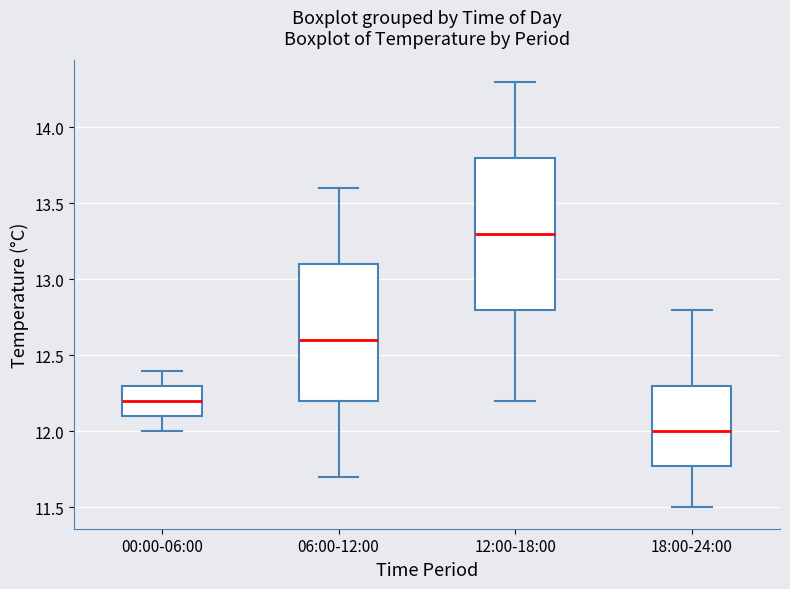

Where does the upper whisker of the box for 18:00-24:00 end on the y-axis? The values are not printed on the chart, so give them approximately, as read against the axis.

12.8